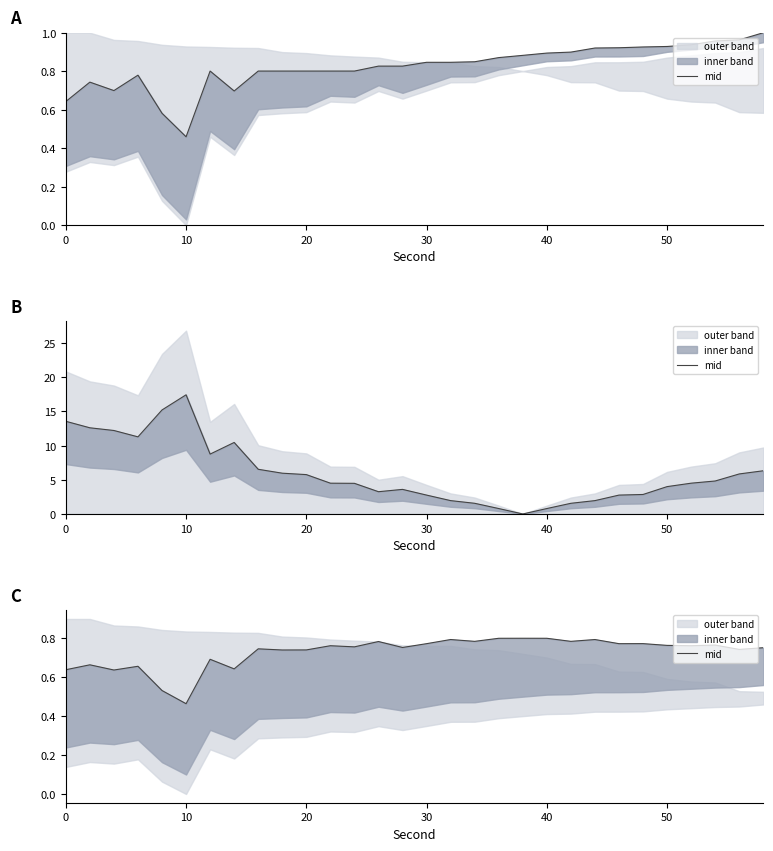

How many categories are shown in the chart?

30